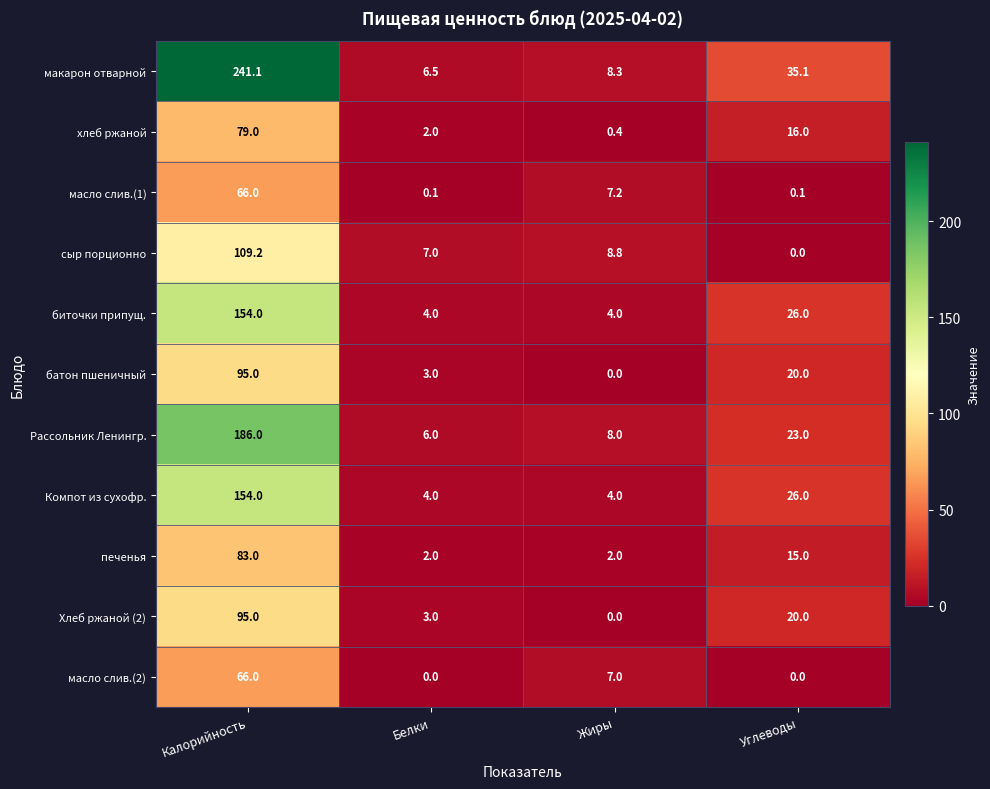

The сыр порционно series shows 0.0 at Углеводы. True or false?

True